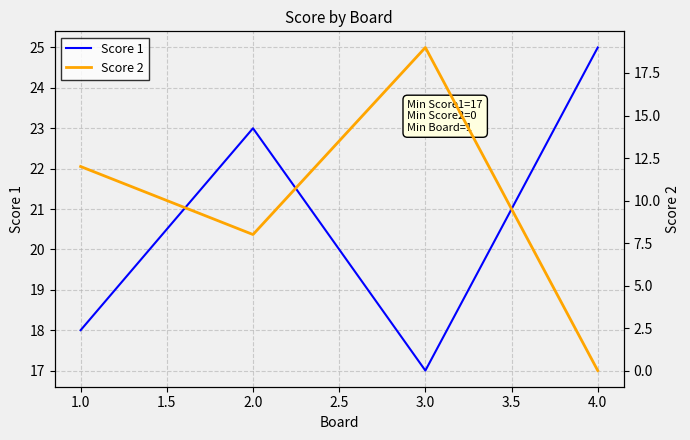

True or false: Score 2 has more than 0 points higher than both neighbors.

True